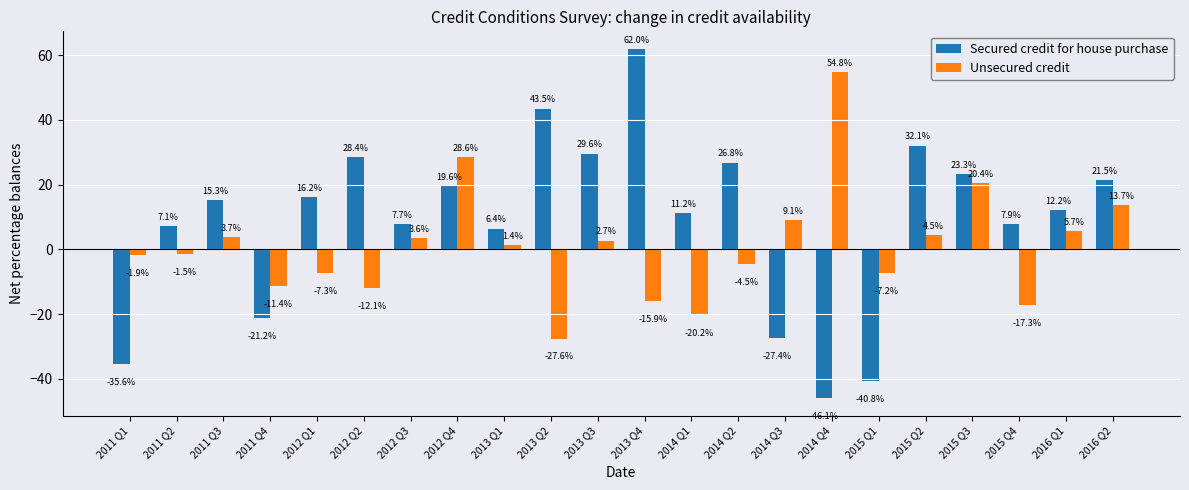

What is the difference between the second highest and minimum values in the Secured credit for house purchase series?

89.6